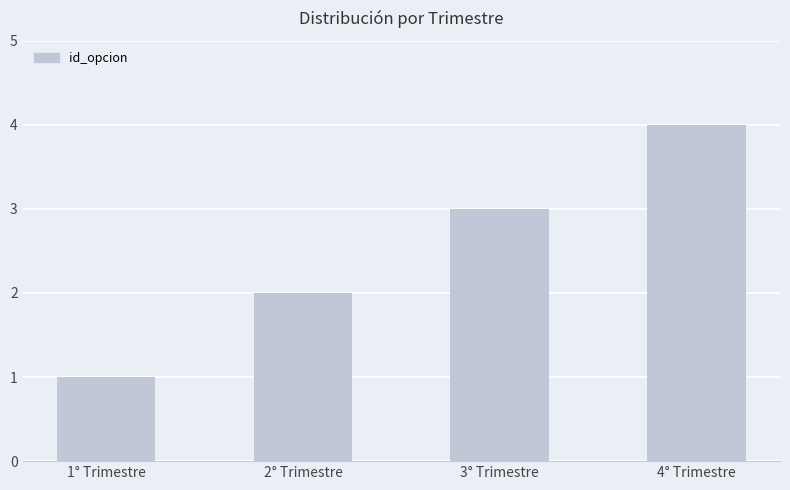

Reading left to right, extract all data points from this chart.

1	2	3	4